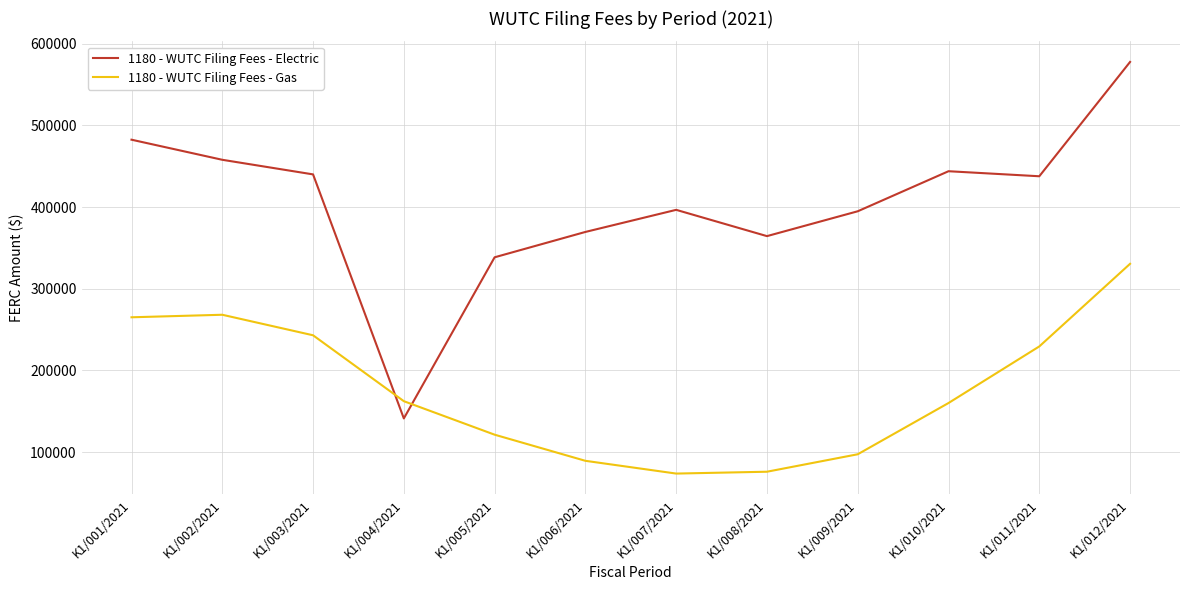

Which series changed the most between K1/003/2021 and K1/009/2021?

1180 - WUTC Filing Fees - Gas